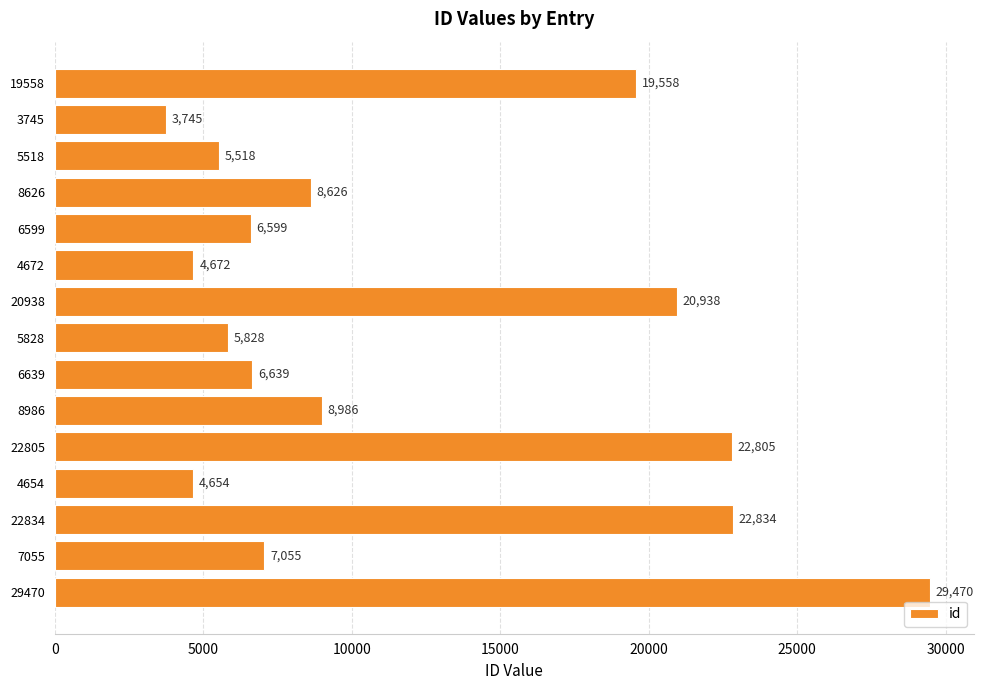

What position from the top is 6599?

5